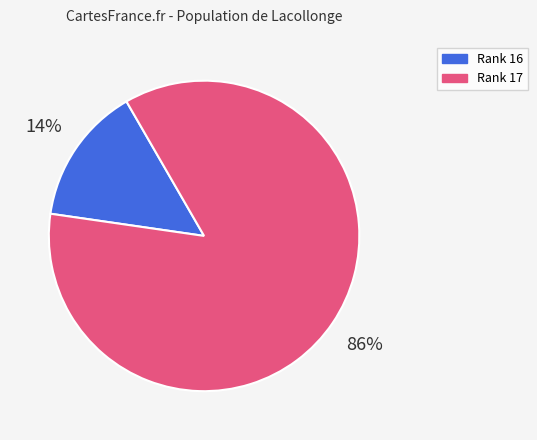

To the nearest percent, what is the average slice percentage?

50%